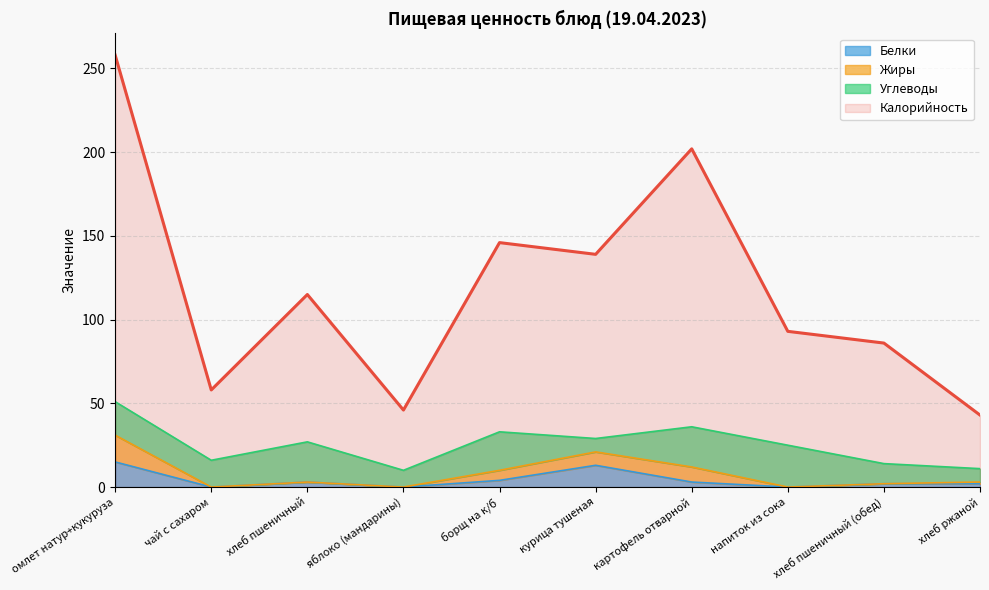

What is the label of the 10th point from the right?

омлет натур+кукуруза